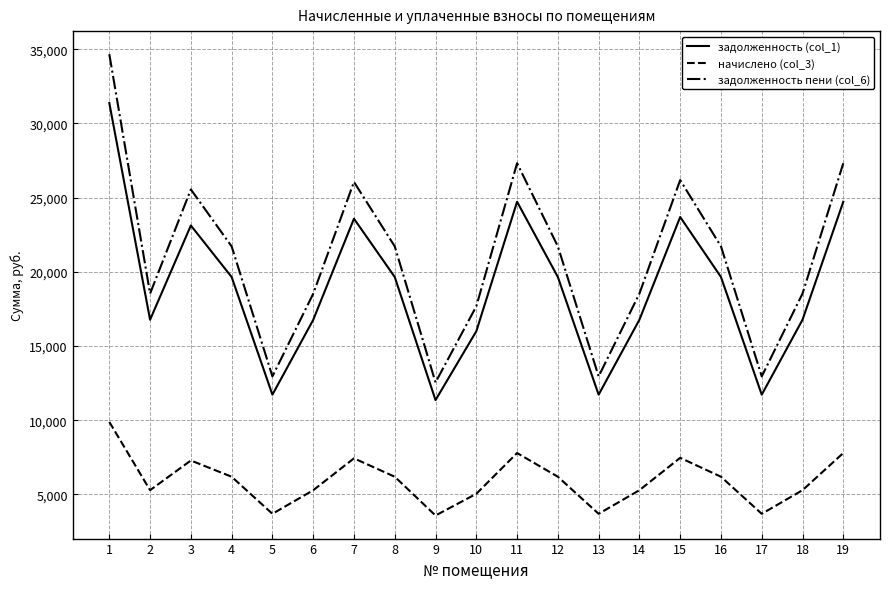

At how many categories does at least one series exceed 10329?

19